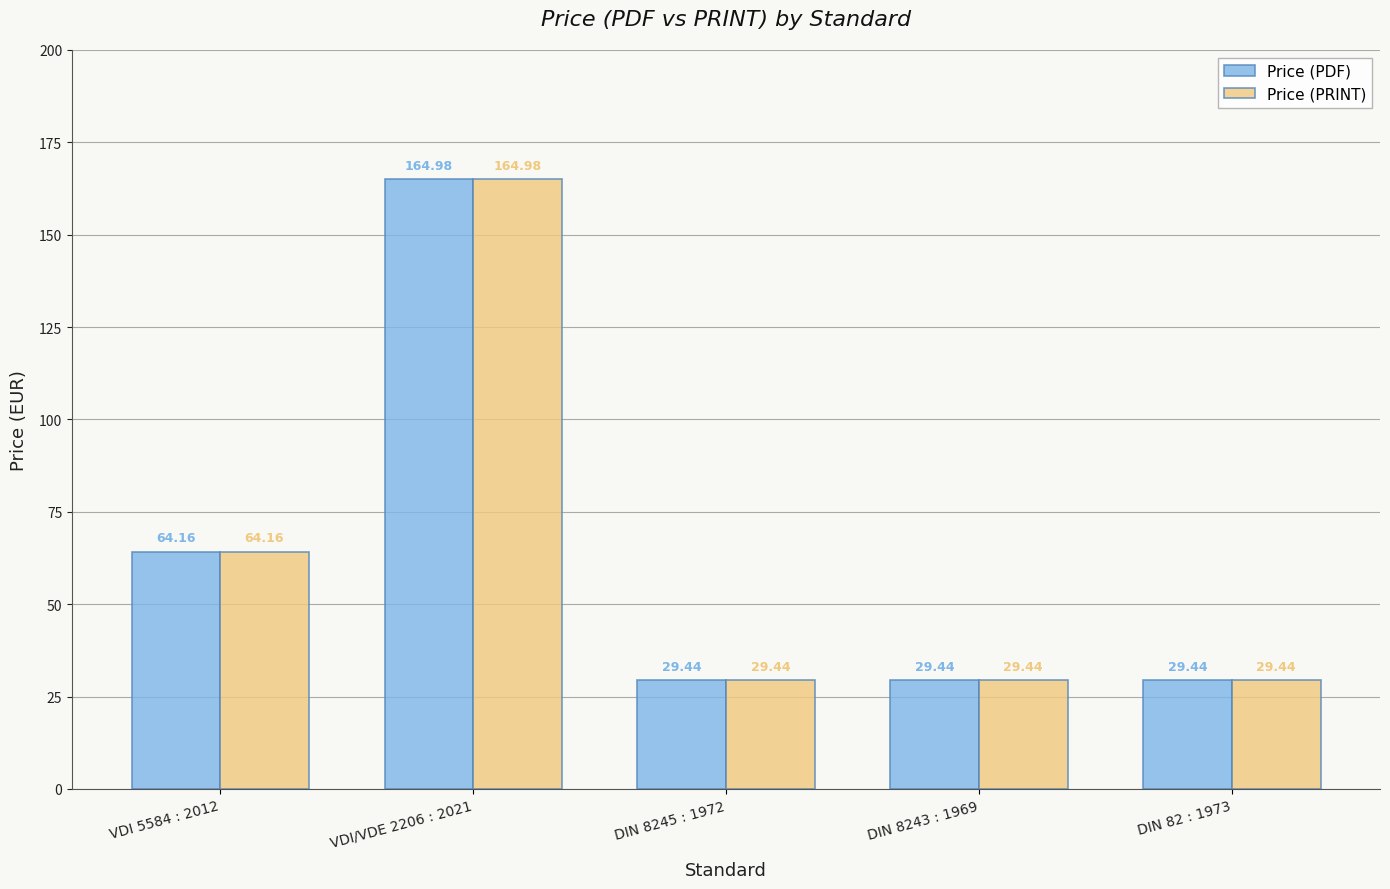

Does the chart contain any negative values?

No